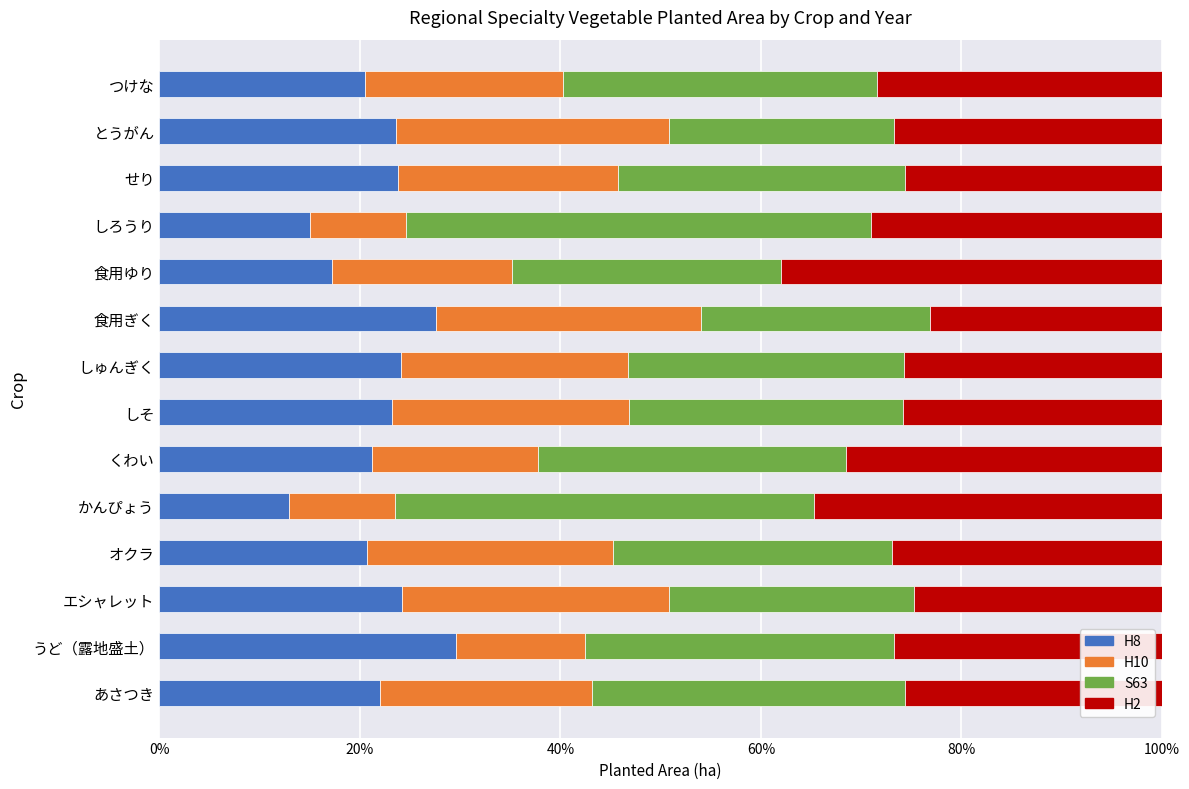

What value does the H8 series have at うど（露地盛土）?

29.6